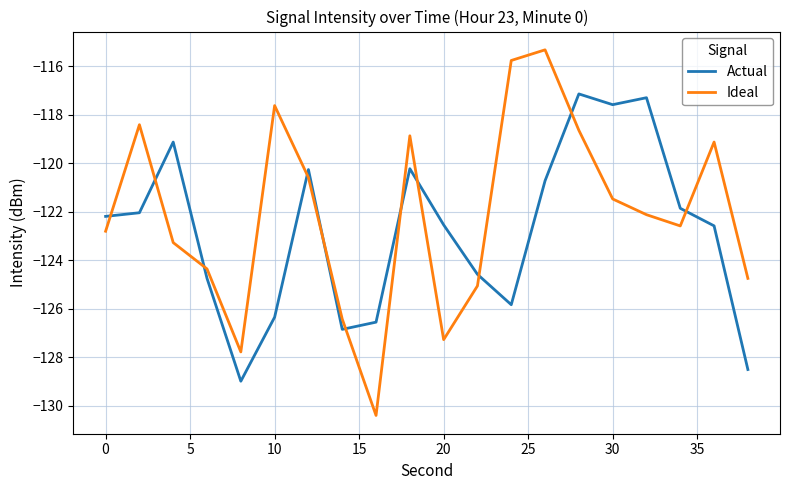

Count the number of data series in this chart.

2